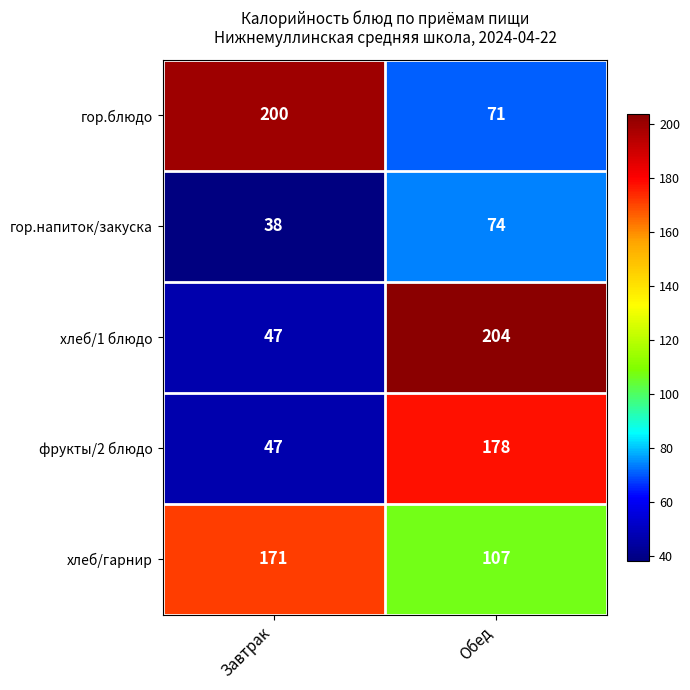

What is the difference between the maximum and minimum values in the фрукты/2 блюдо series?

131